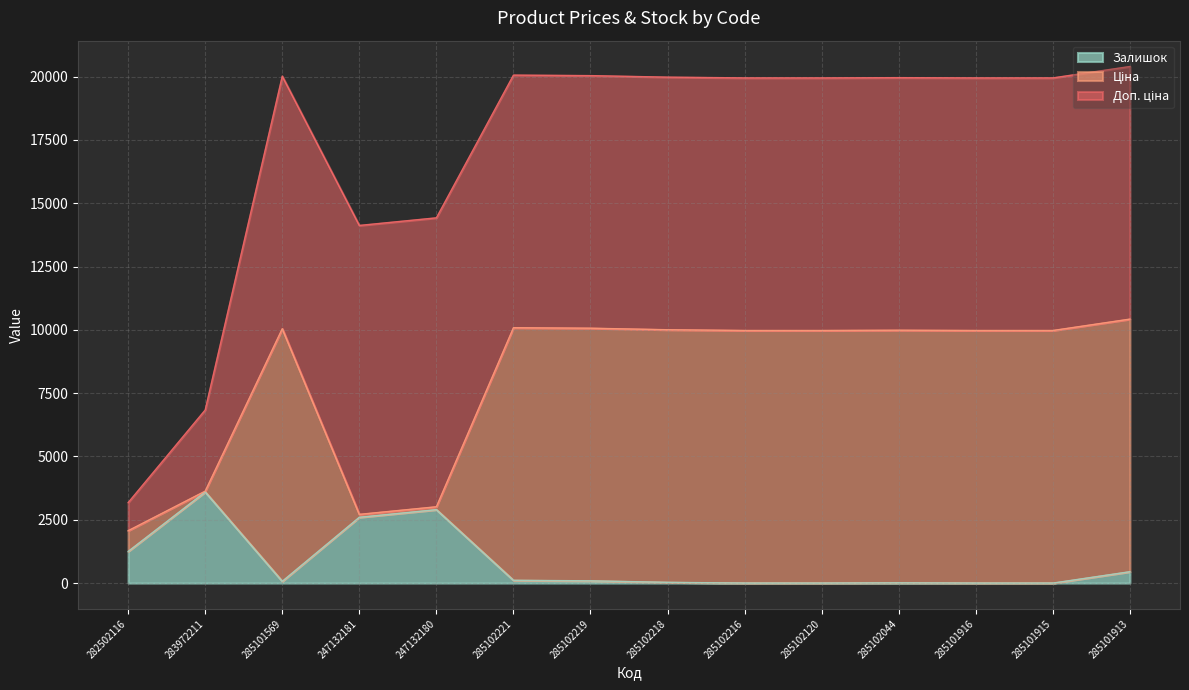

Rank the categories by Ціна value from highest to lowest.

285101913, 285102221, 285102219, 285101569, 285102218, 285102044, 285102216, 285102120, 285101916, 285101915, 283972211, 247132180, 247132181, 282502116